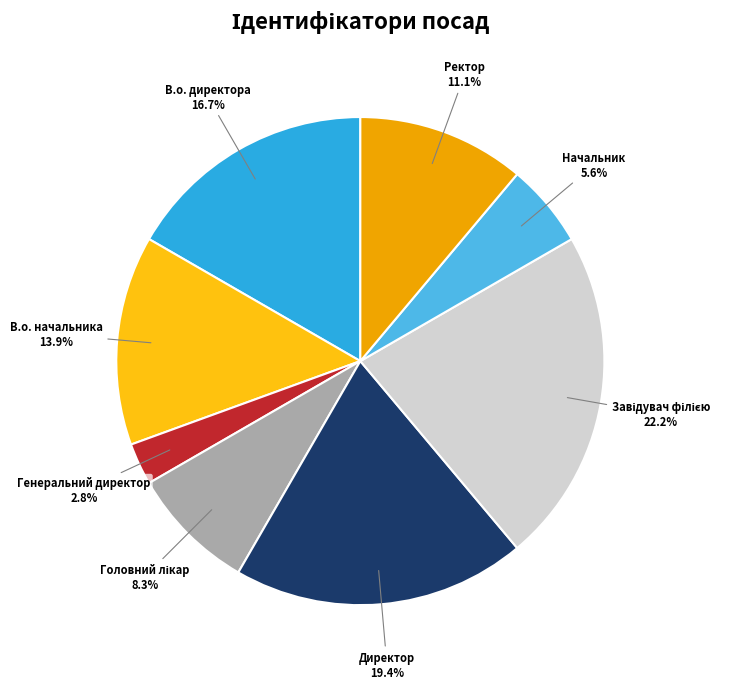

To the nearest percent, what is the difference between the largest and smallest slice percentages?

19%